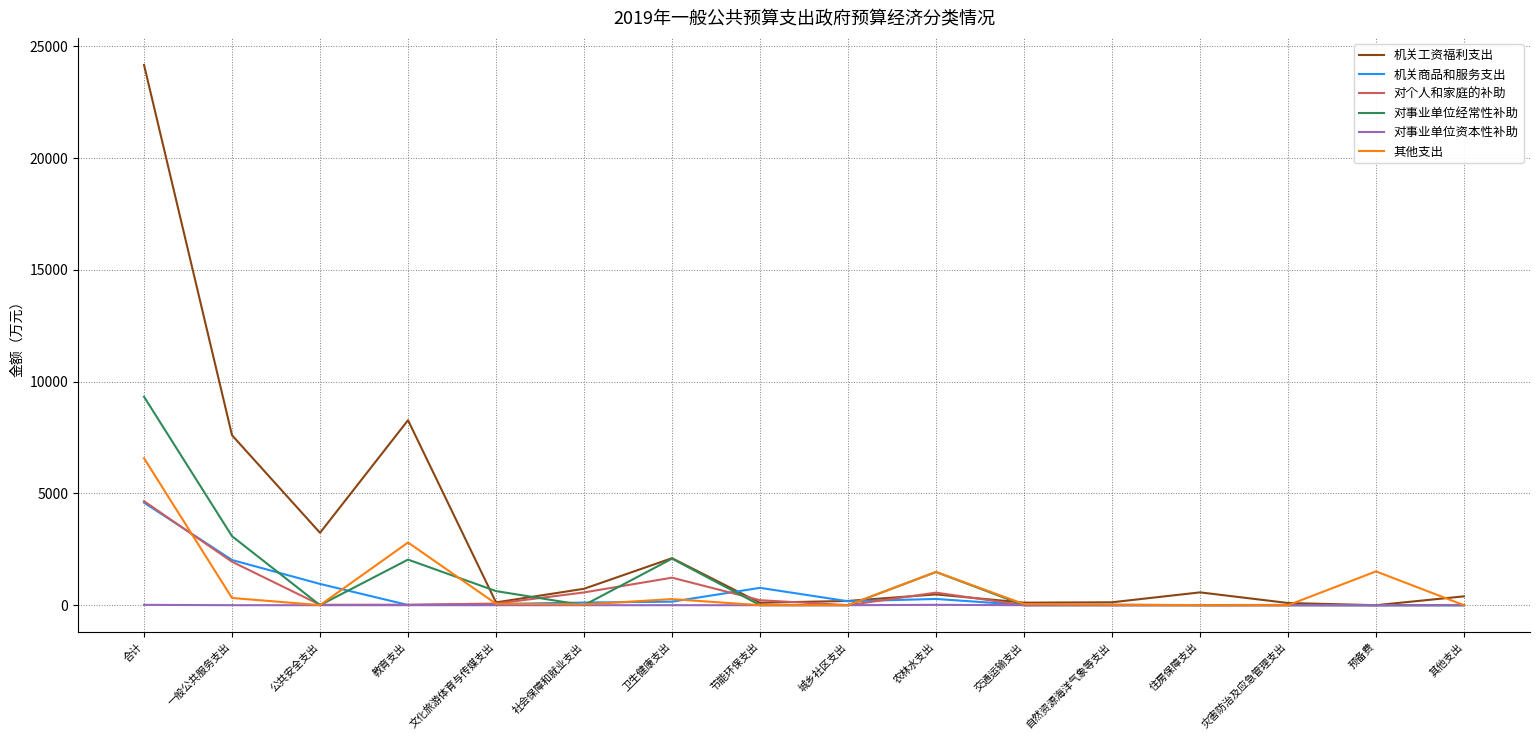

At which label does 其他支出 reach its peak?

合计